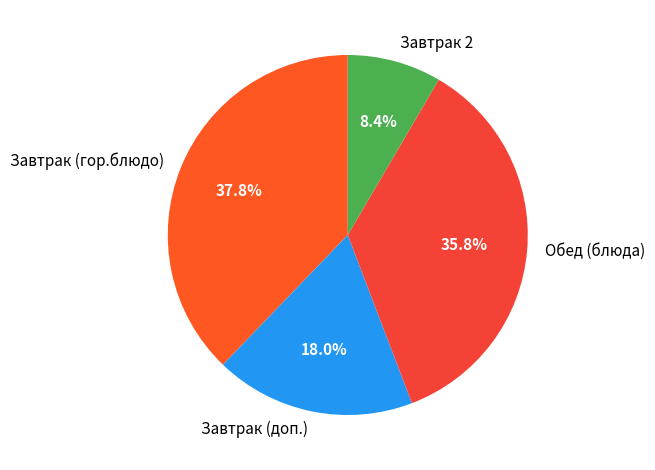

Is there any slice that represents more than half of the pie?

No